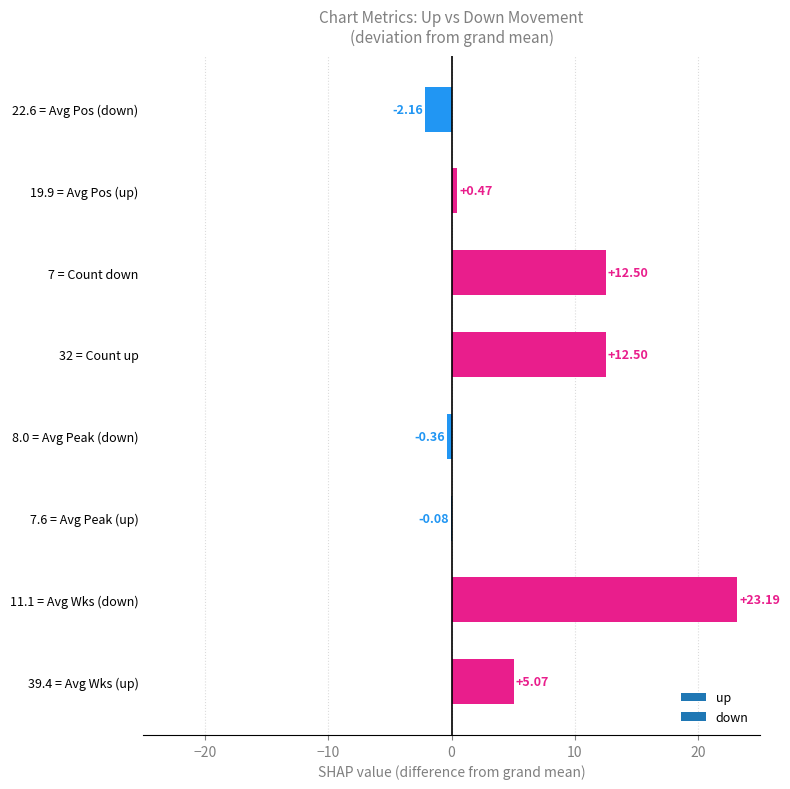

Count the number of categories in the chart.

8